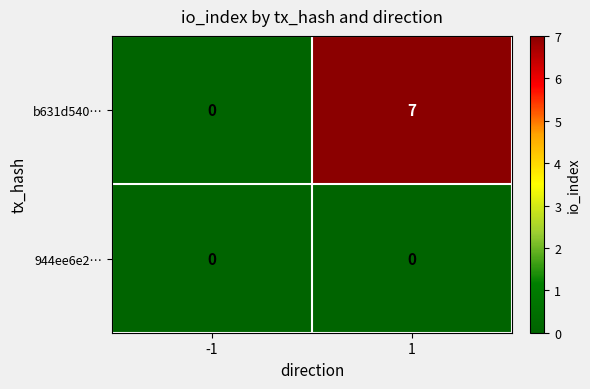

Which series has the largest range (max minus min)?

b631d540…